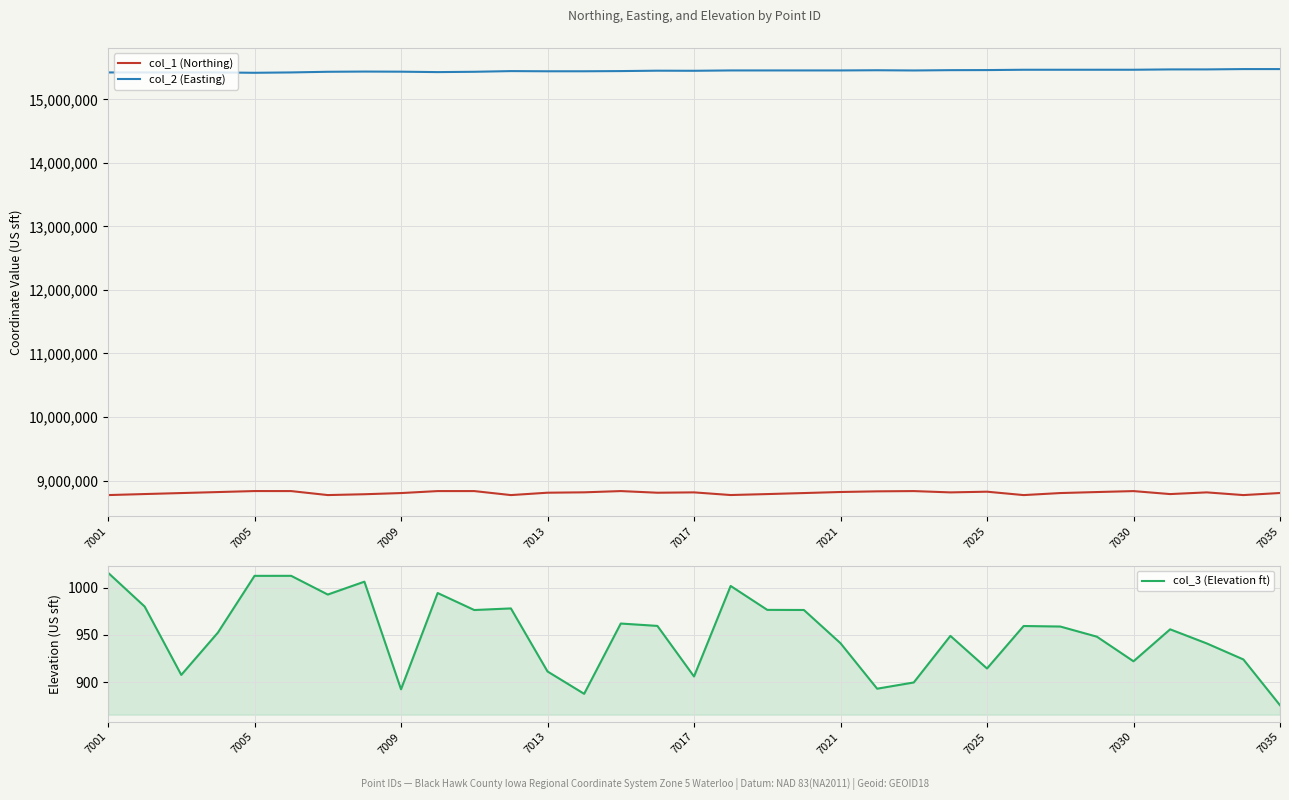

True or false: col_1 (Northing) has more than 0 points higher than both neighbors.

True